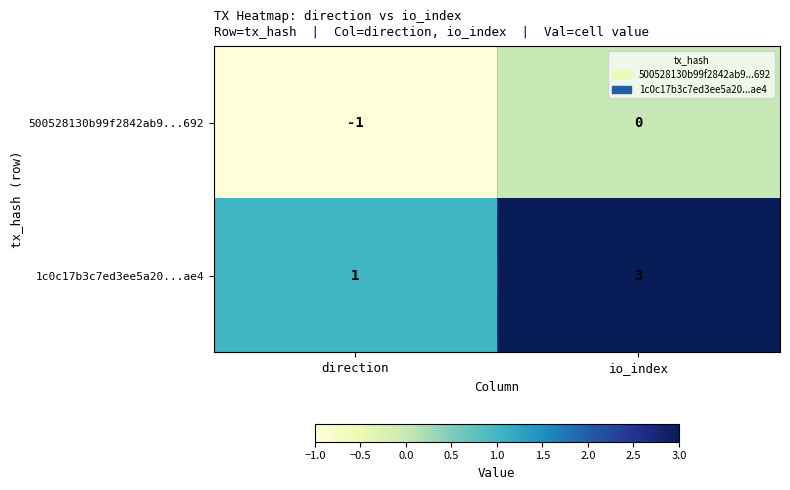

Which series has the largest total across all categories?

1c0c17b3c7ed3ee5a20...ae4